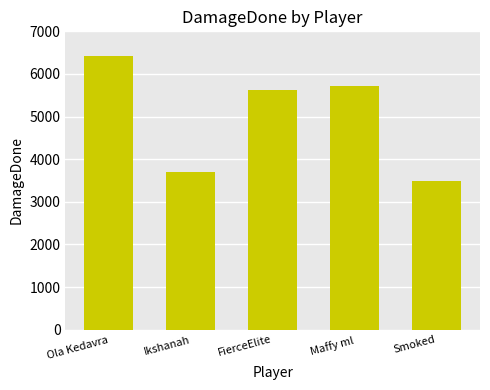

Does the chart contain stacked bars?

No